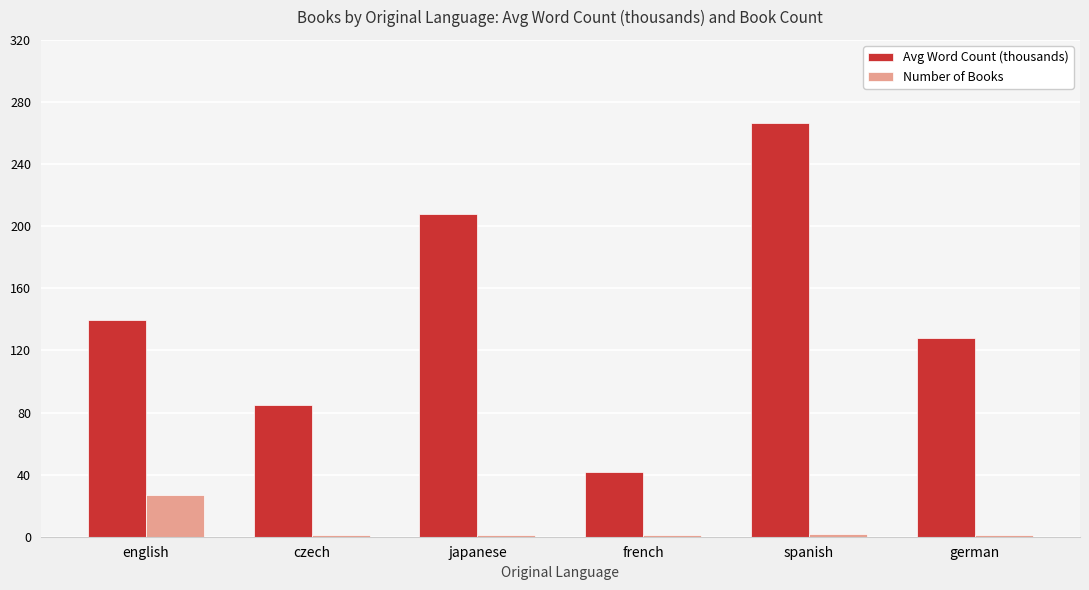

What is the label of the 2nd bar from the left?

czech